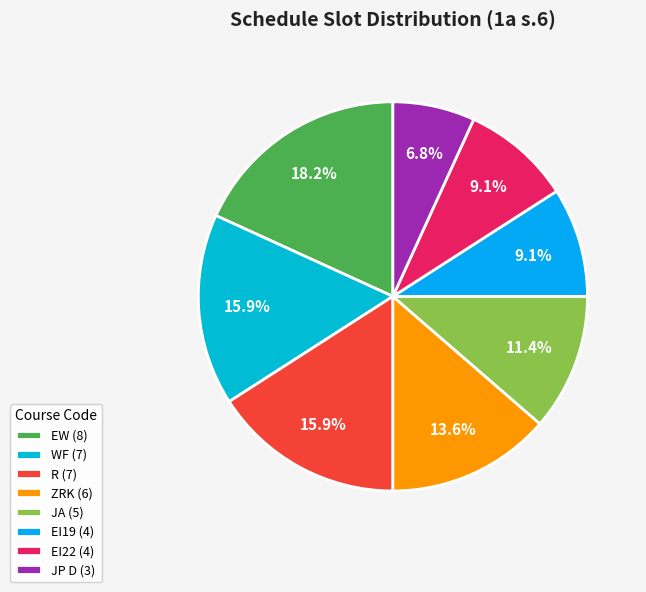

To the nearest percent, what is the average slice percentage?

12%